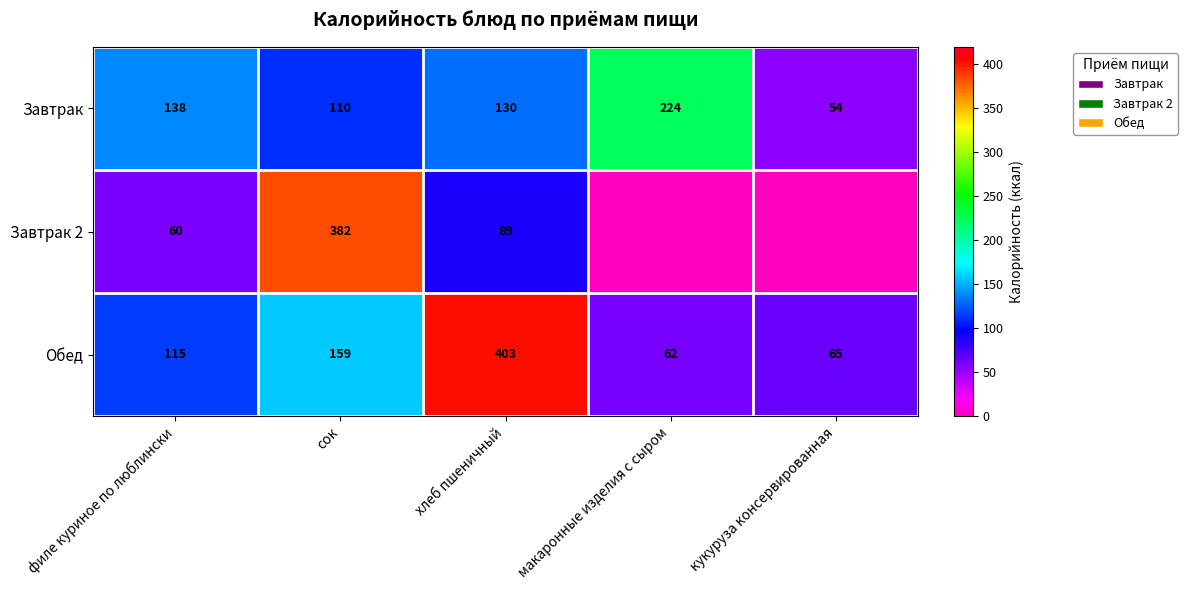

The value of Завтрак at хлеб пшеничный is 227. True or false?

False